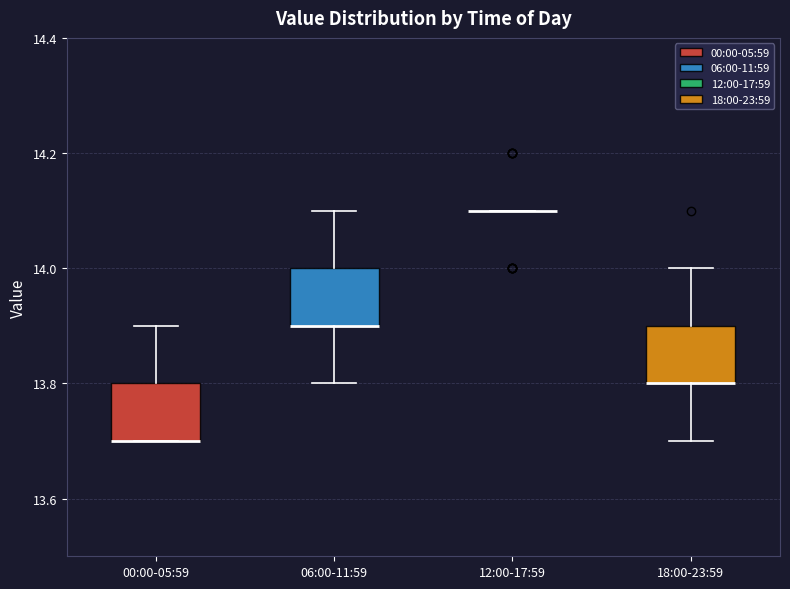

Reading left to right, transcribe this box plot: for each box, give where its median line is, the range the box spans, and where its two whiskers end, as read against the y-axis. The values are not printed on the chart, so give them approximately, as read against the axis.

00:00-05:59: median 13.7 (drawn on the box's lower edge), box 13.7 to 13.8, whiskers 13.7 to 13.9
06:00-11:59: median 13.9 (drawn on the box's lower edge), box 13.9 to 14.0, whiskers 13.8 to 14.1
12:00-17:59: box collapsed to a line at 14.1, whiskers 14.1 to 14.1
18:00-23:59: median 13.8 (drawn on the box's lower edge), box 13.8 to 13.9, whiskers 13.7 to 14.0